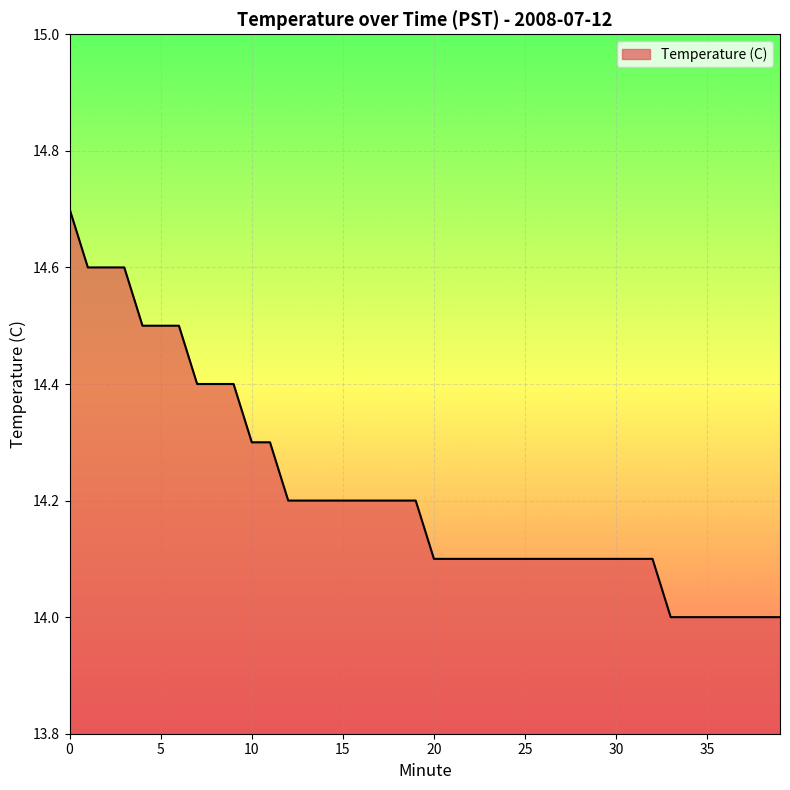

What is the maximum value shown in the chart?

14.7